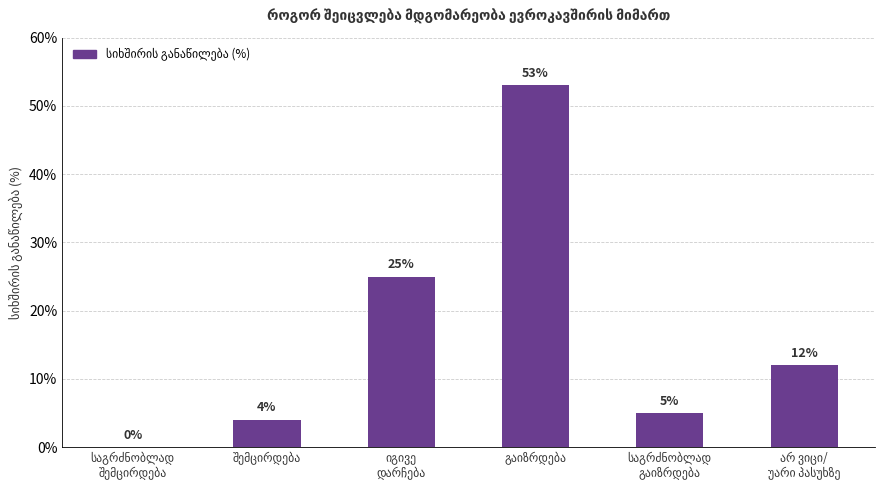

What is the greatest value displayed?

53